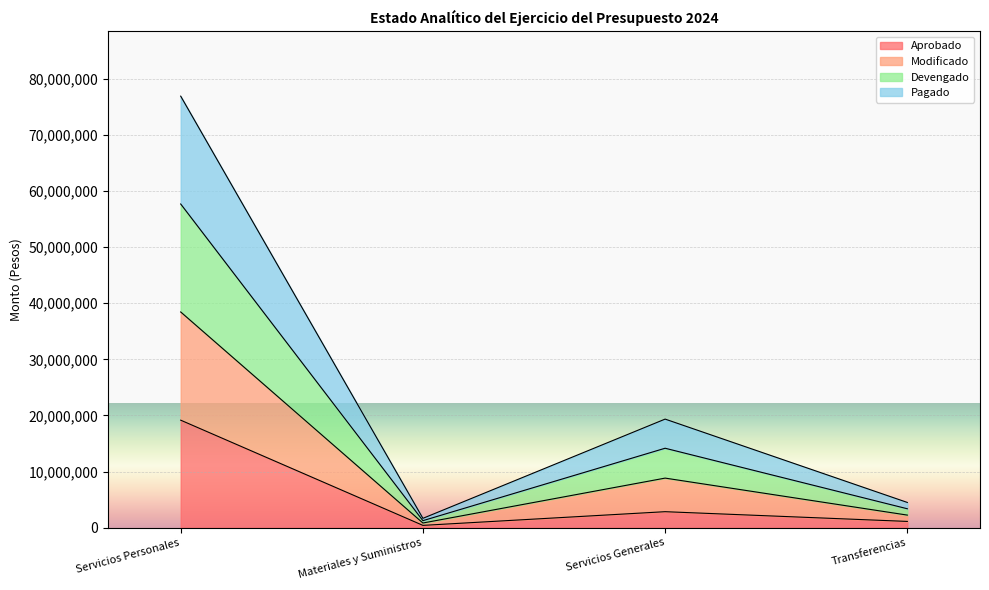

True or false: Modificado and Devengado intersect in this chart.

False